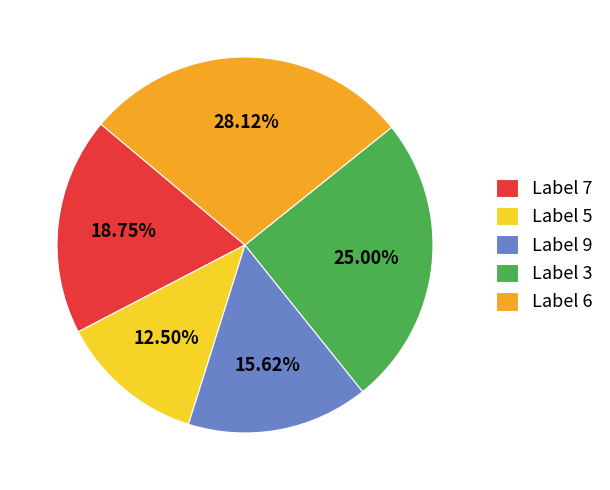

Rank the categories by value from highest to lowest.

Label 6, Label 3, Label 7, Label 9, Label 5